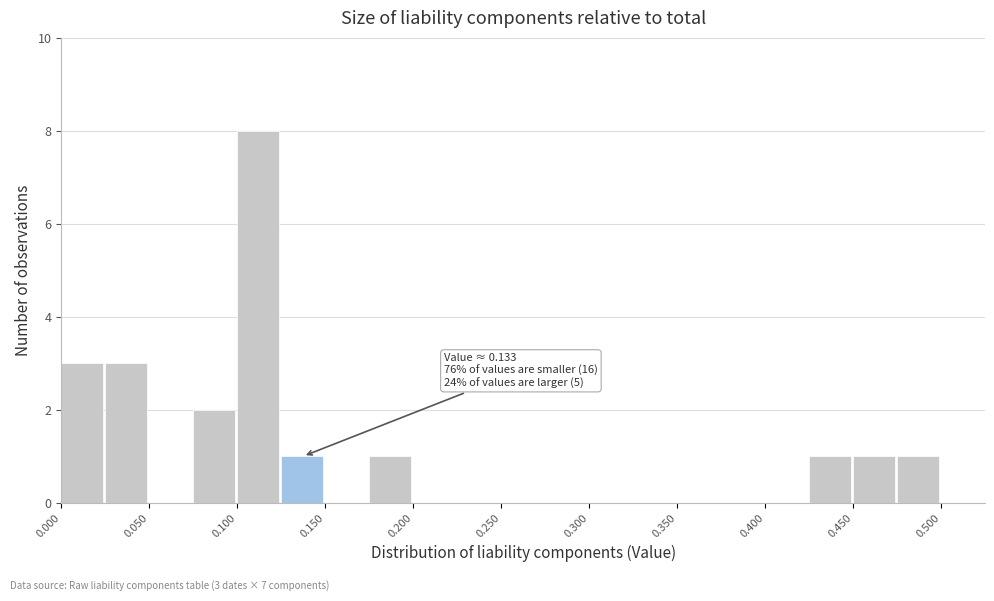

Which range on the x-axis has the tallest bar?

0.100 to 0.125